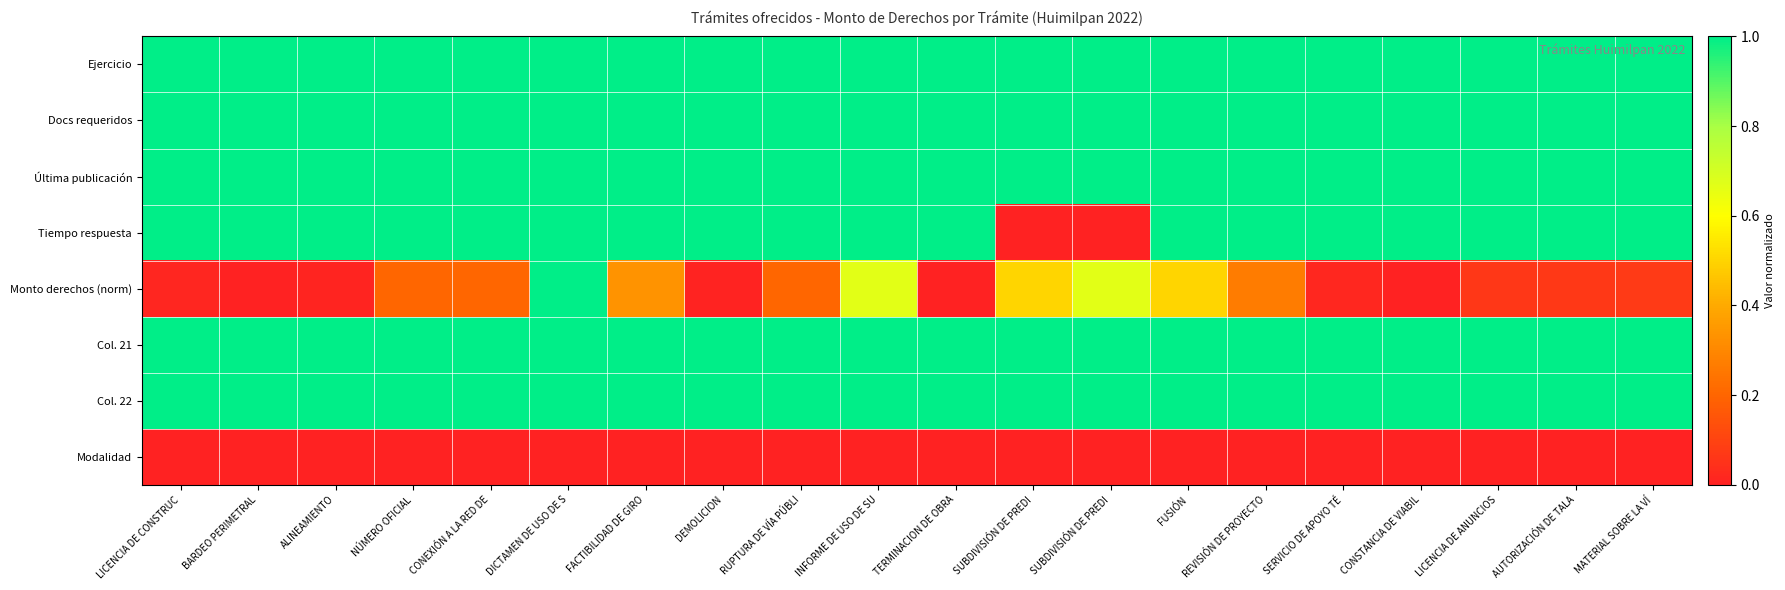

At which category is the sum across all series the highest?

DICTAMEN DE USO DE S